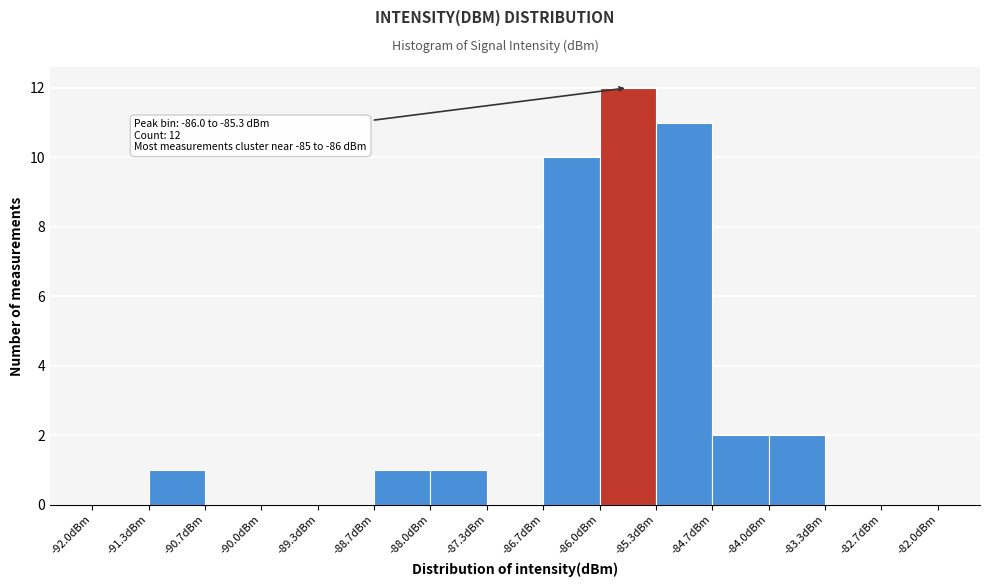

Over which range of the x-axis is the bar tallest?

-86.0 to -85.3